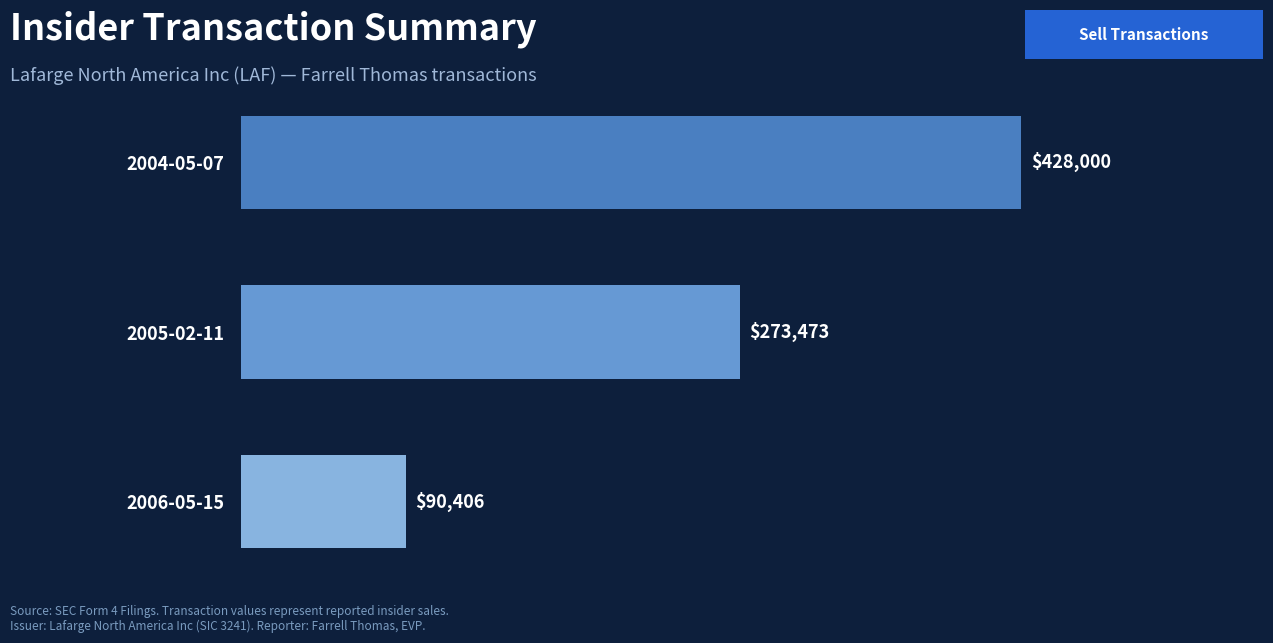

What is the average value?

263960